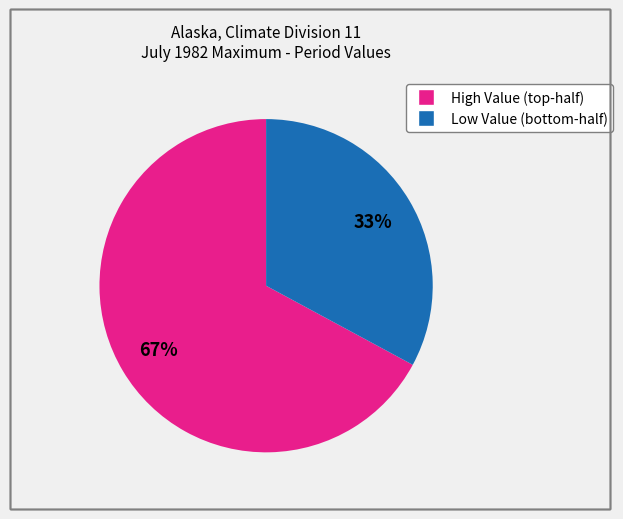

Does any single category account for the majority?

Yes